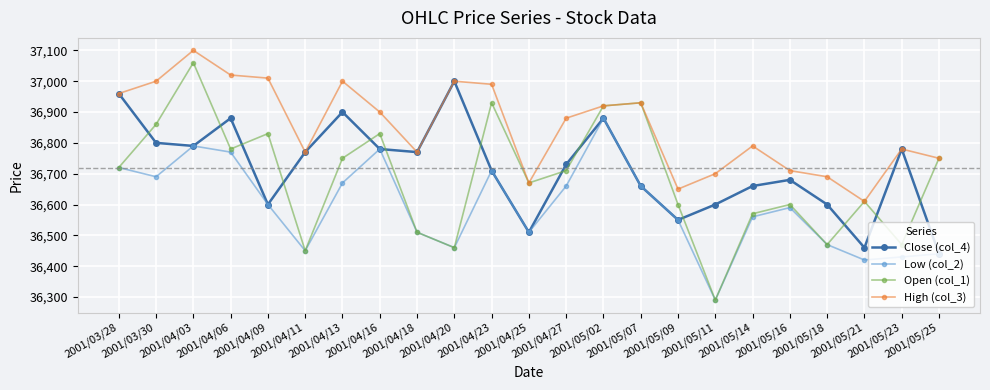

How many interior local valleys does the Close (col_4) series have?

6